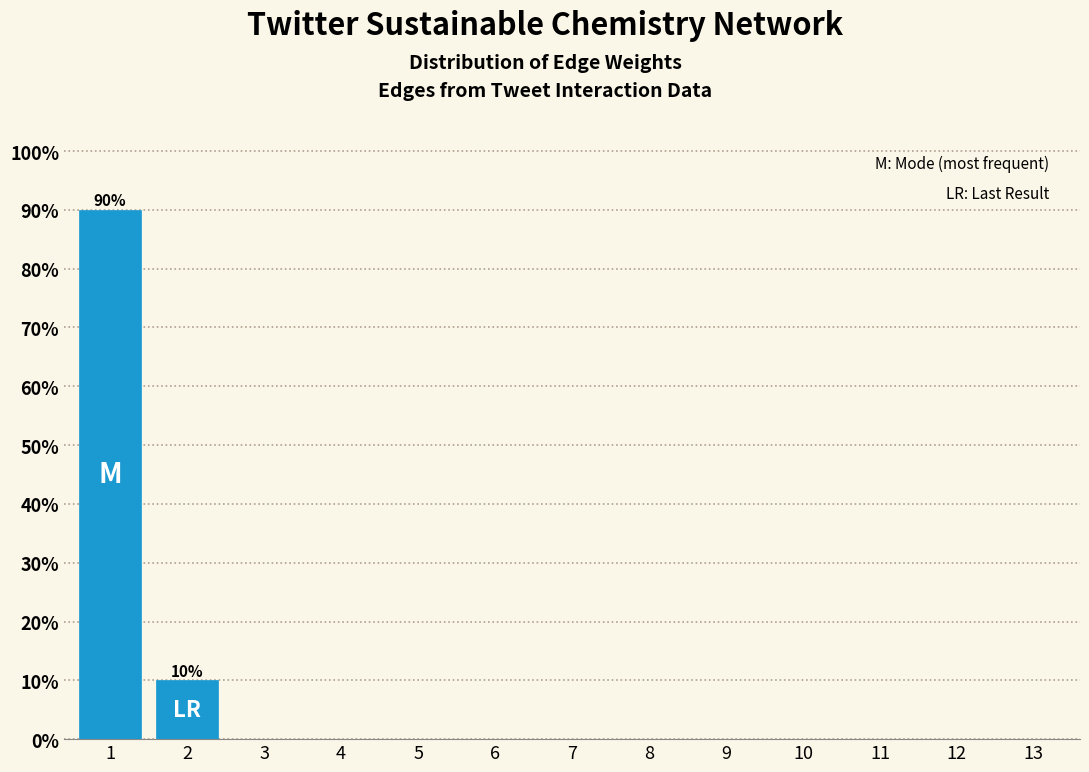

Reading left to right, transcribe all the data shown in this chart.

1=90	2=10	3=0	4=0	5=0	6=0	7=0	8=0	9=0	10=0	11=0	12=0	13=0